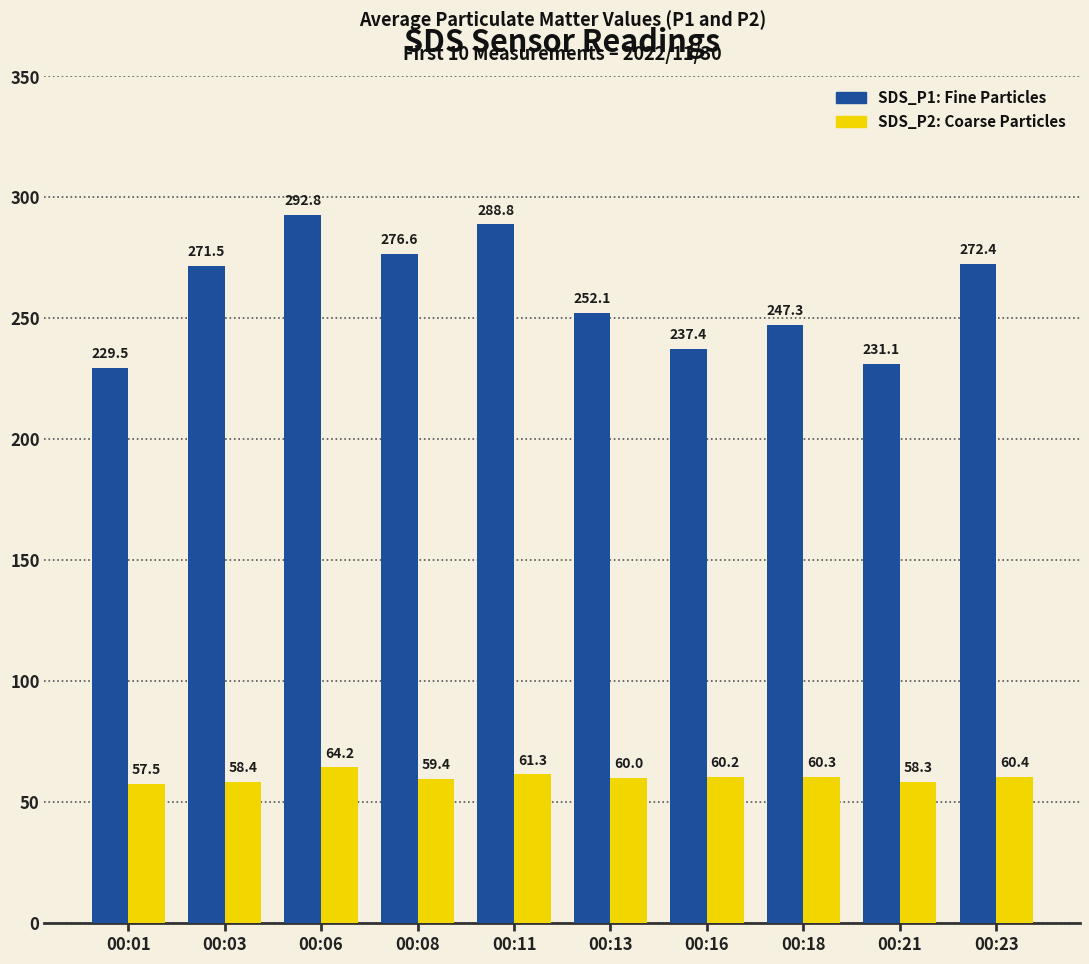

What is the spread (max minus min) of values at 00:08?

217.3